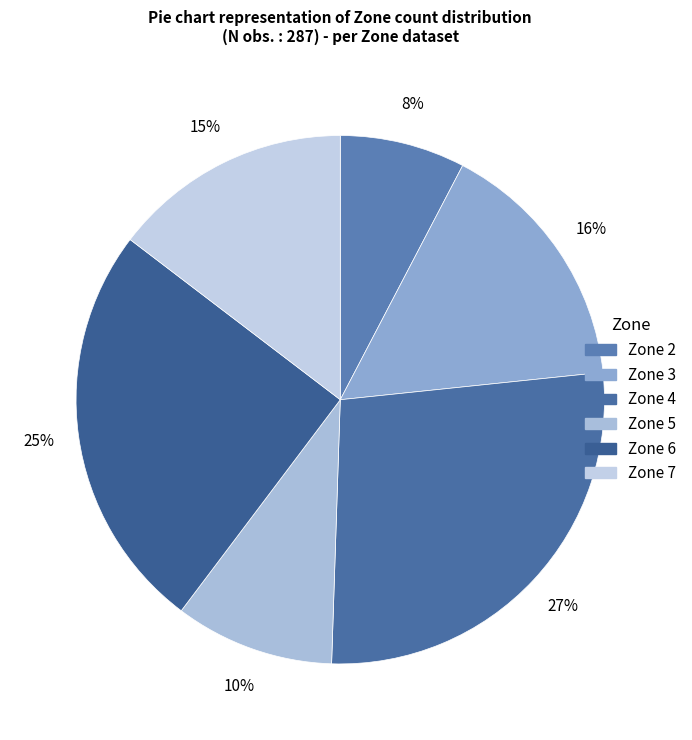

Count the number of slices in the pie.

6